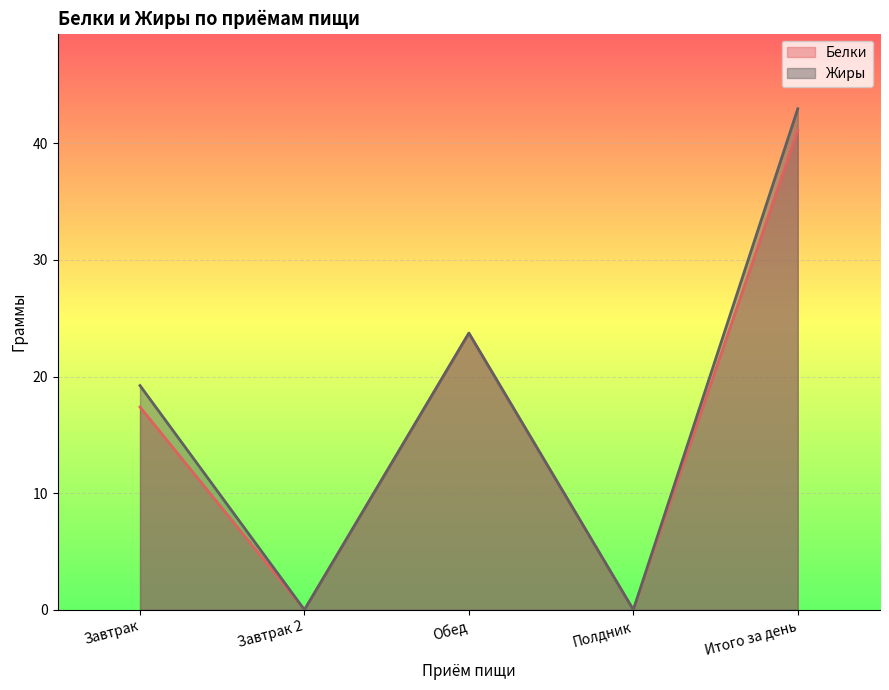

Which series has the widest spread of values?

Жиры